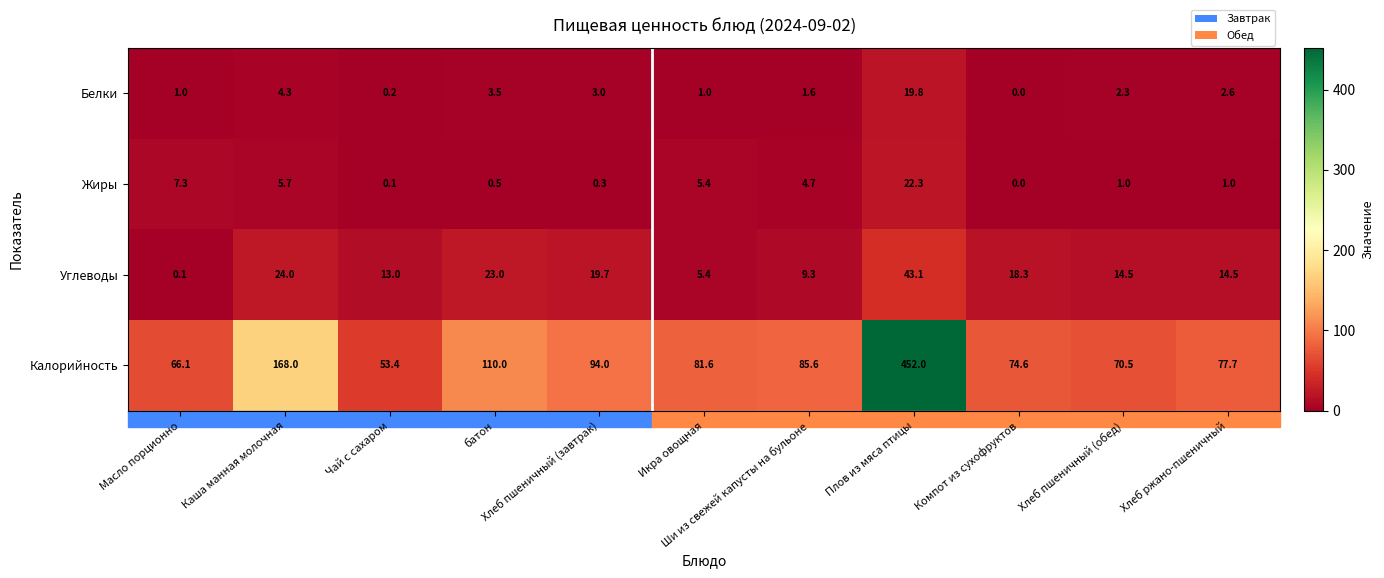

What is the difference between the maximum and minimum values in the Жиры series?

22.3